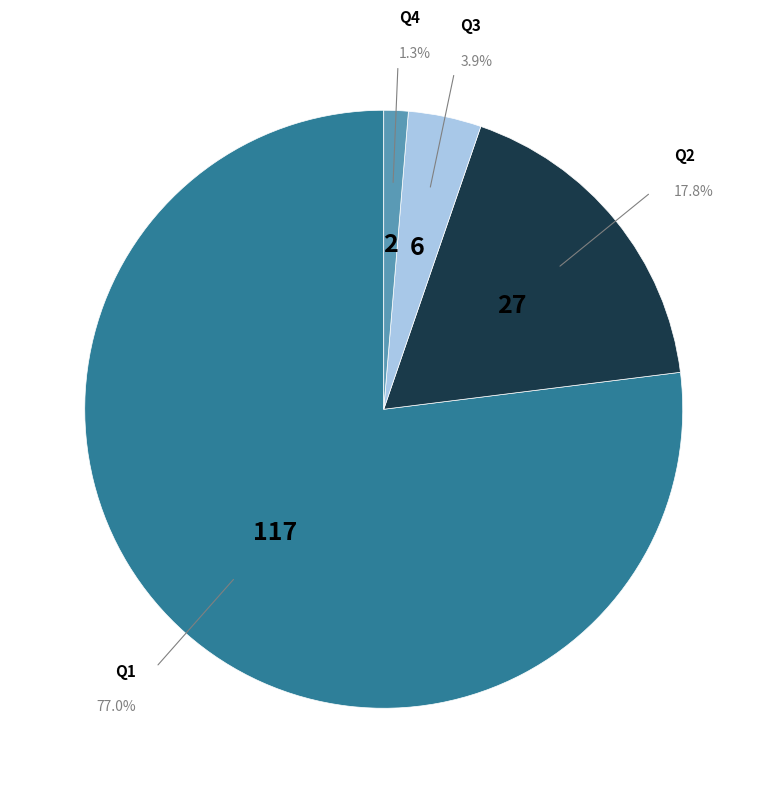

Is there a majority slice in this chart?

Yes